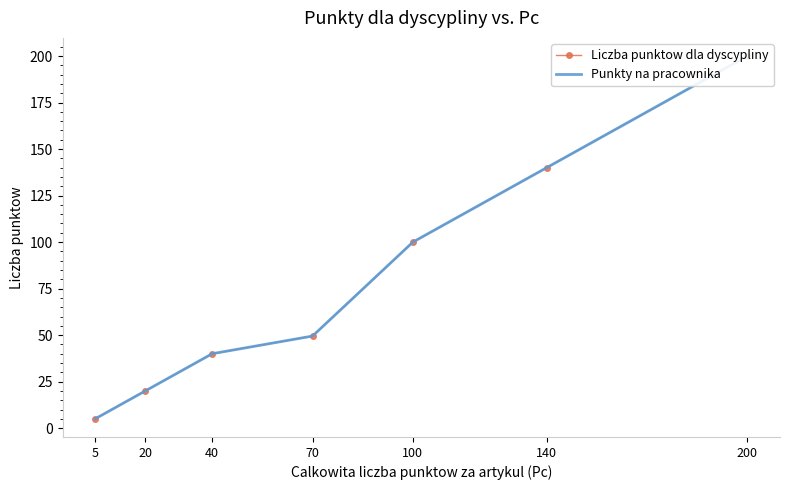

What is the difference between the Punkty na pracownika values at 5 and 140?

135.0